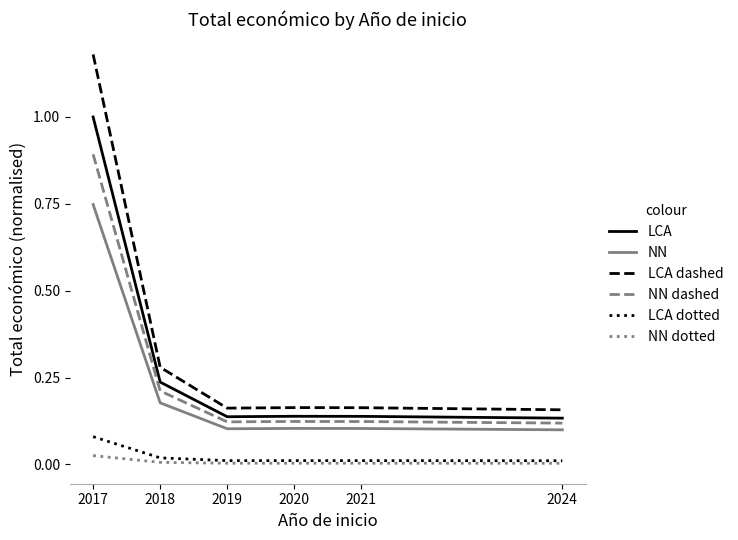

Which series has the largest range (max minus min)?

LCA dashed